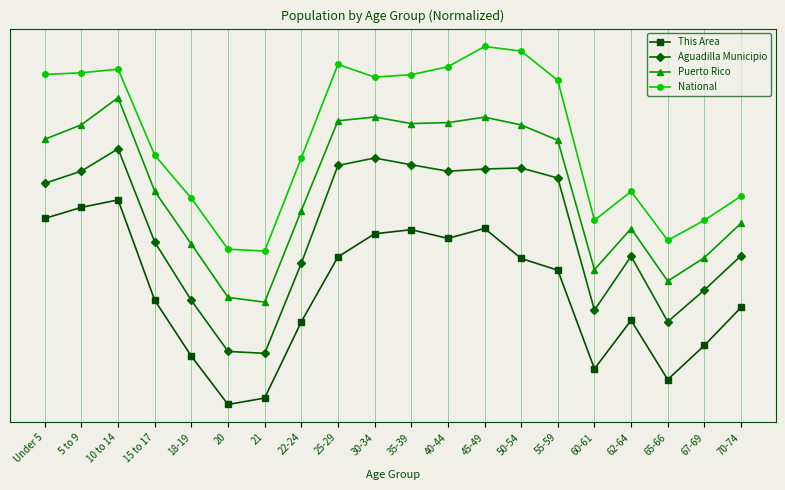

Rank the series by their maximum value, from highest to lowest.

National, Puerto Rico, Aguadilla Municipio, This Area